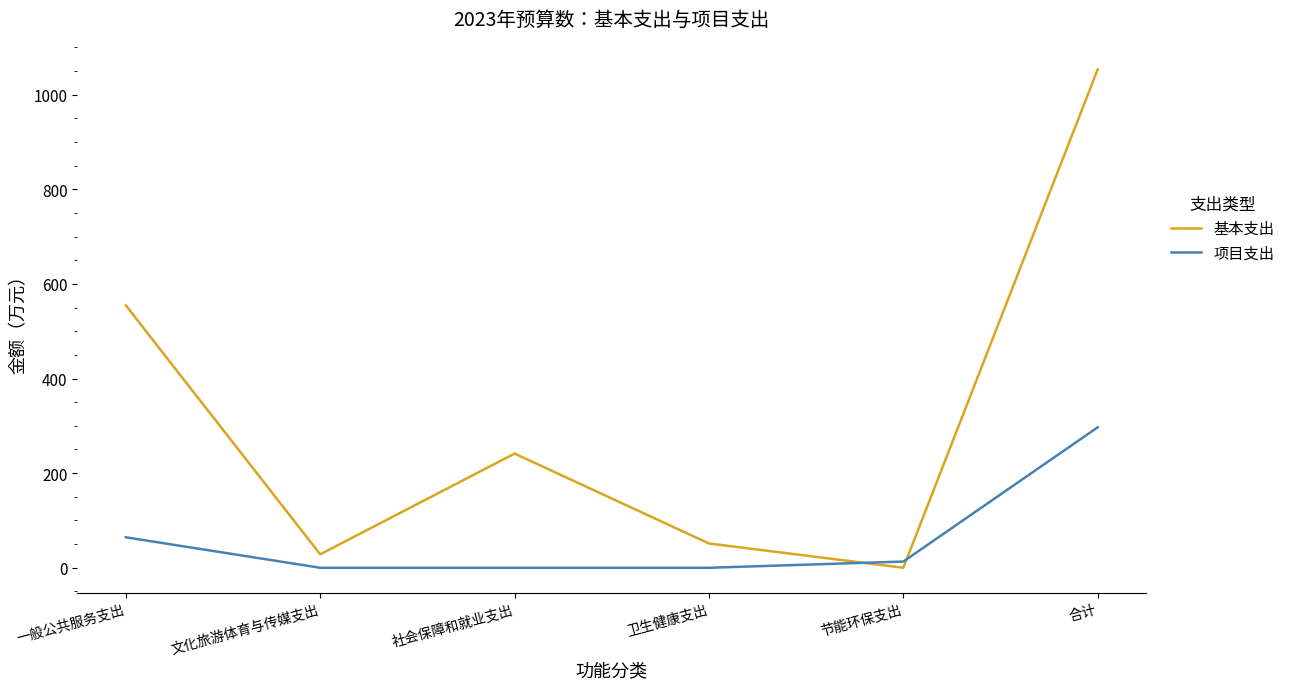

Reading left to right, transcribe all the data shown in this chart.

基本支出: 554.5	28.4	241.4	51.4	0.0	1053.4
项目支出: 64.4	0.0	0.0	0.0	13.1	296.9